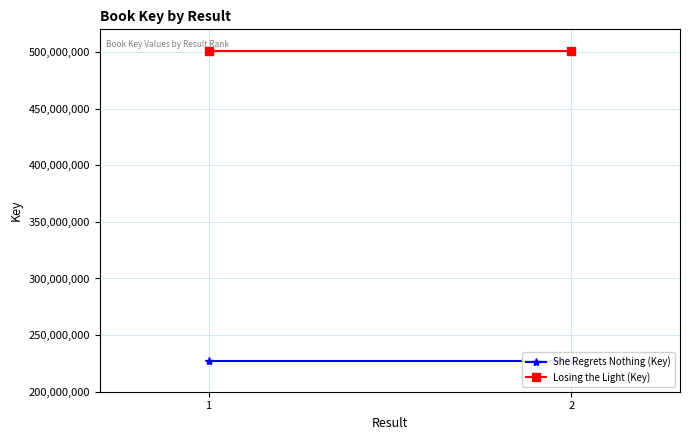

What is the value of the She Regrets Nothing (Key) point at the 2nd from the left?

226995499